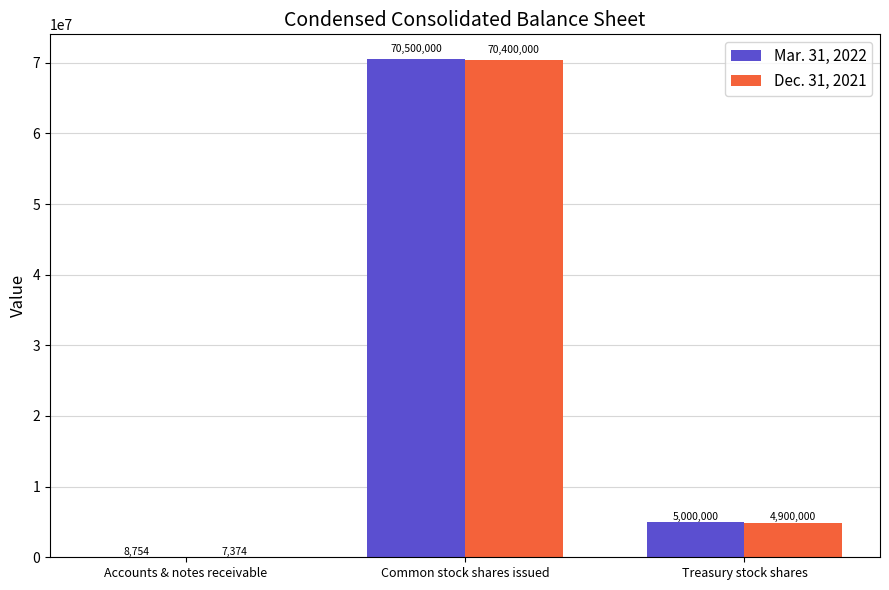

What is the sum of all Mar. 31, 2022 values?

75508754